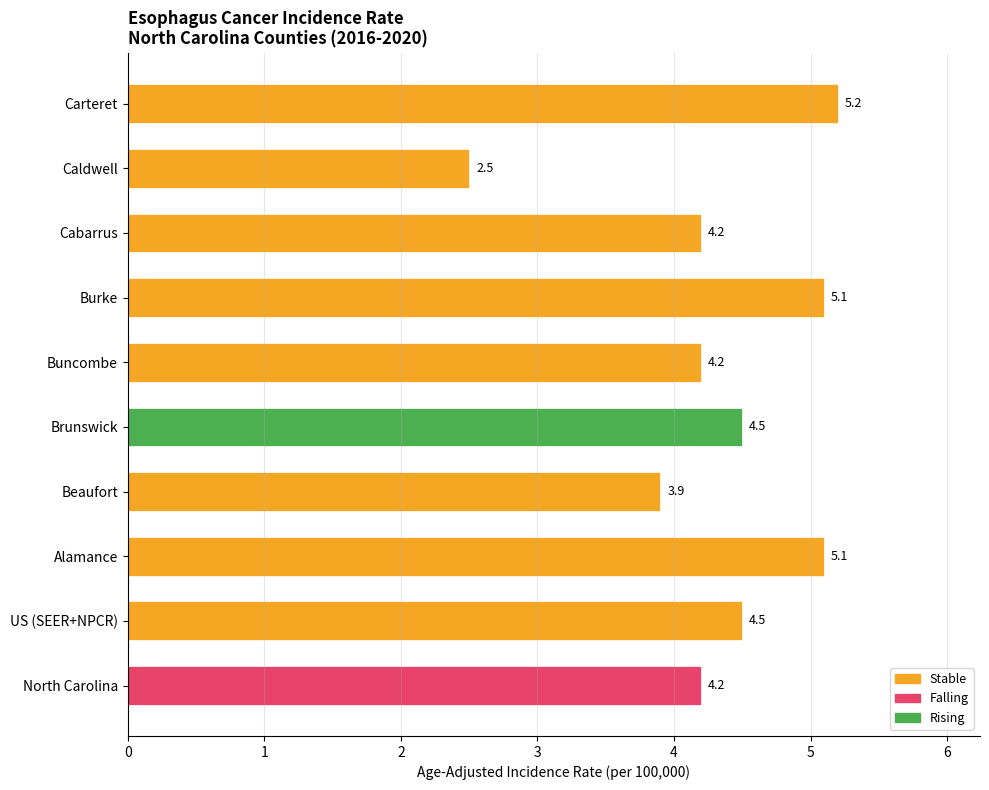

Where is the data nearest to the value 3?

Caldwell